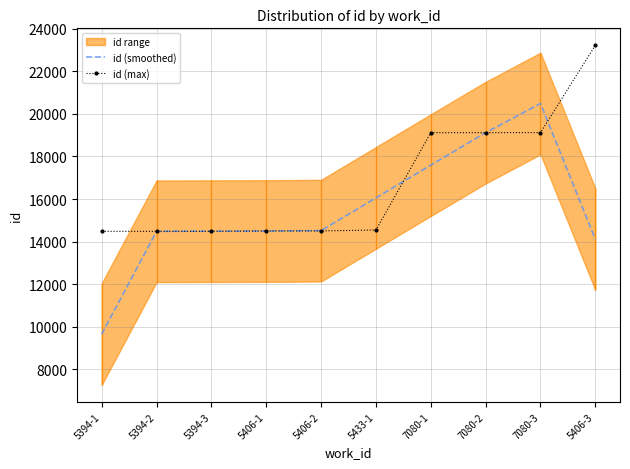

Does the chart have visible grid lines?

Yes